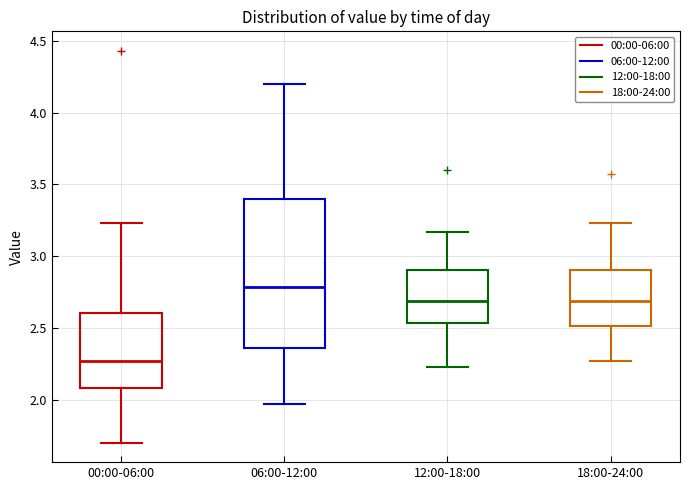

Reading left to right, transcribe this box plot: for each box, give where its median line is, the range the box spans, and where its two whiskers end, as read against the y-axis. The values are not printed on the chart, so give them approximately, as read against the axis.

00:00-06:00: median 2.25, box 2.10 to 2.60, whiskers 1.70 to 3.25
06:00-12:00: median 2.80, box 2.35 to 3.40, whiskers 1.95 to 4.20
12:00-18:00: median 2.70, box 2.55 to 2.90, whiskers 2.25 to 3.15
18:00-24:00: median 2.70, box 2.50 to 2.90, whiskers 2.25 to 3.25